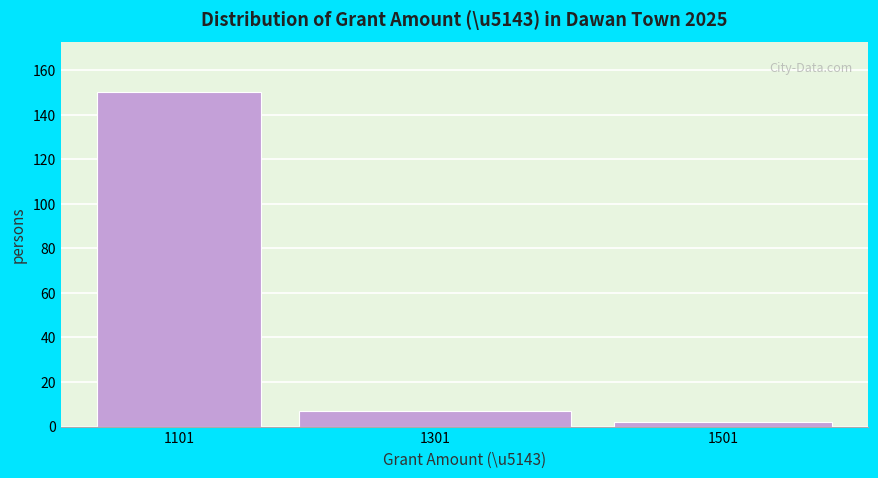

Reading left to right, what are all the values shown in this chart?

1101=150	1301=7	1501=2